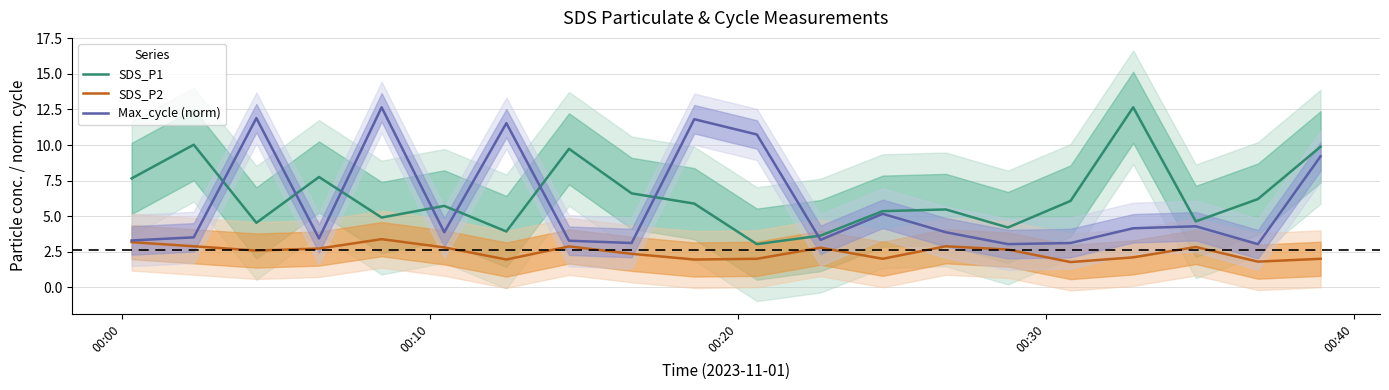

How many series are shown in this chart?

3